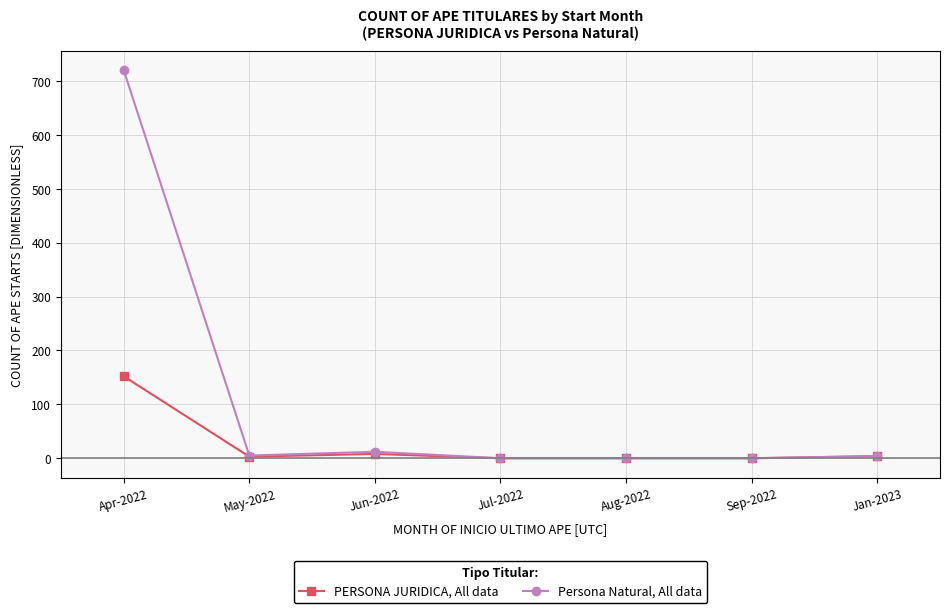

At which category is the sum across all series the highest?

Apr-2022